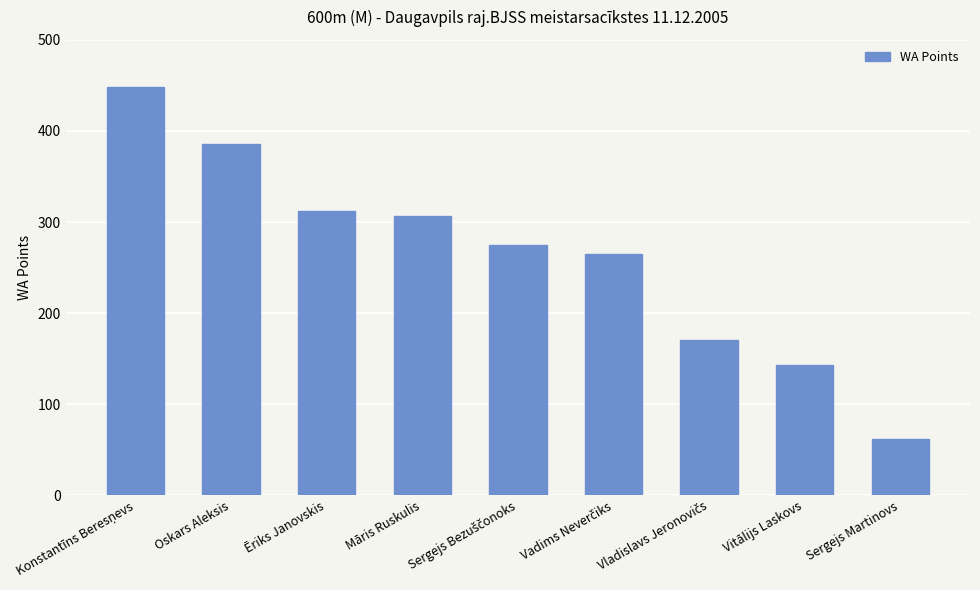

Read the value at Vitālijs Laskovs, to the nearest 5.

145